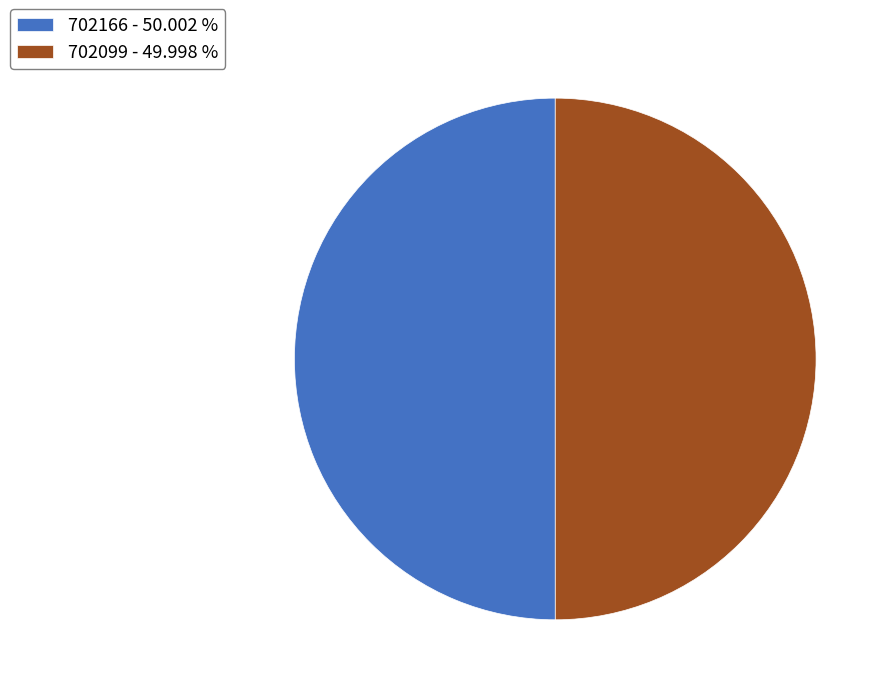

How many slices are in this pie chart?

2